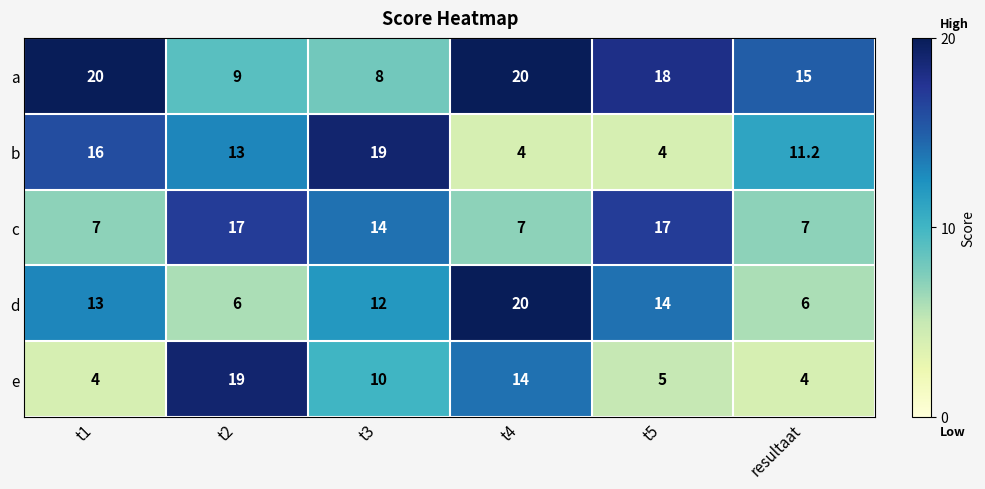

Where is b nearest to the value 11?

resultaat